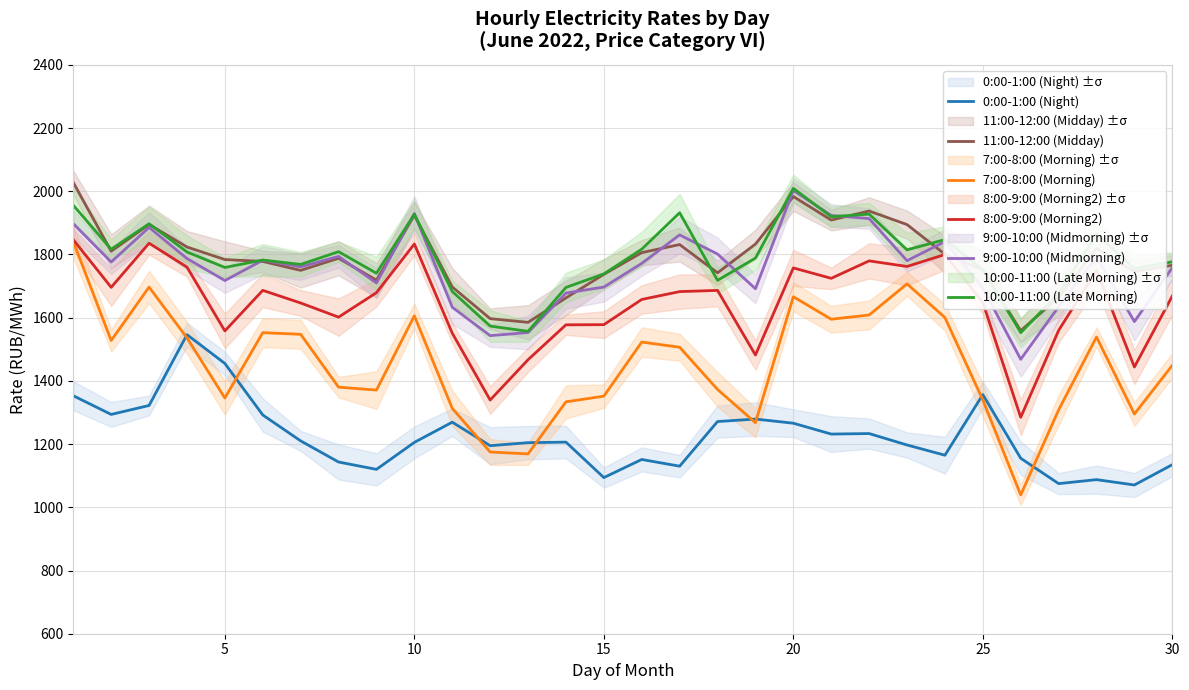

True or false: 11:00-12:00 (Midday) has more than 0 interior local peaks.

True